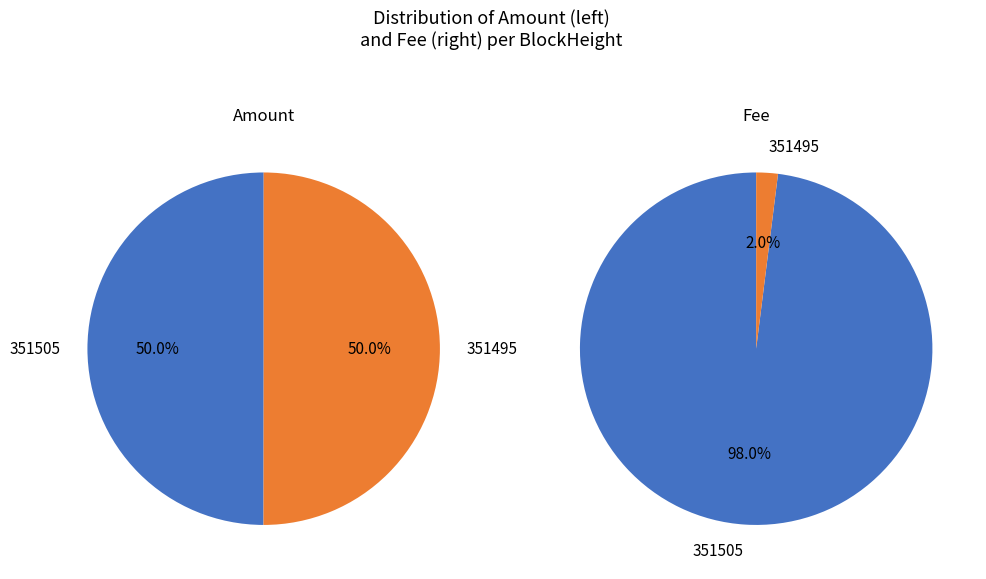

Count the number of slices in the pie.

2